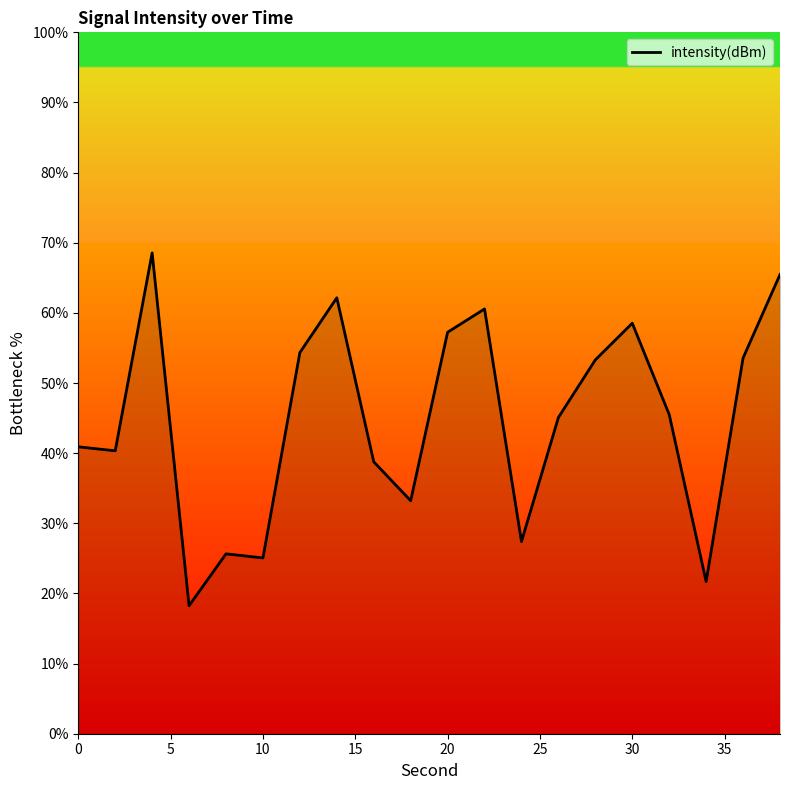

What is the minimum value shown in the chart?

18.3